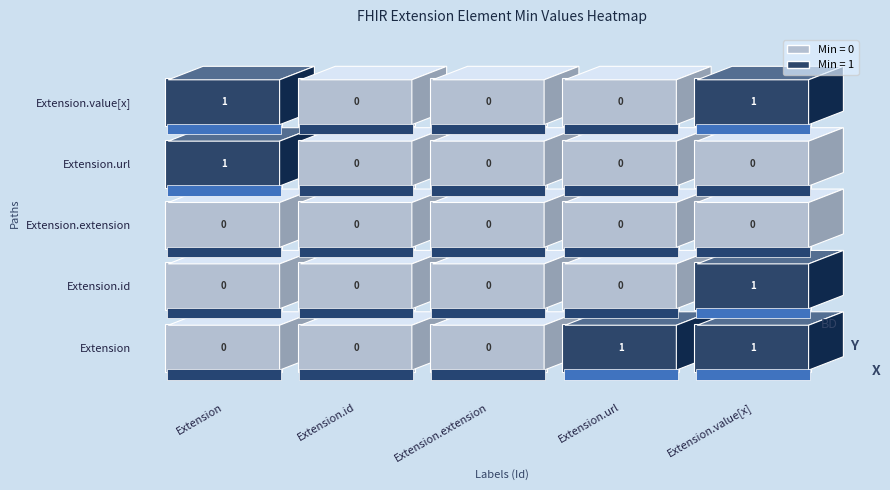

What is the total value across all series at Extension.url?

1